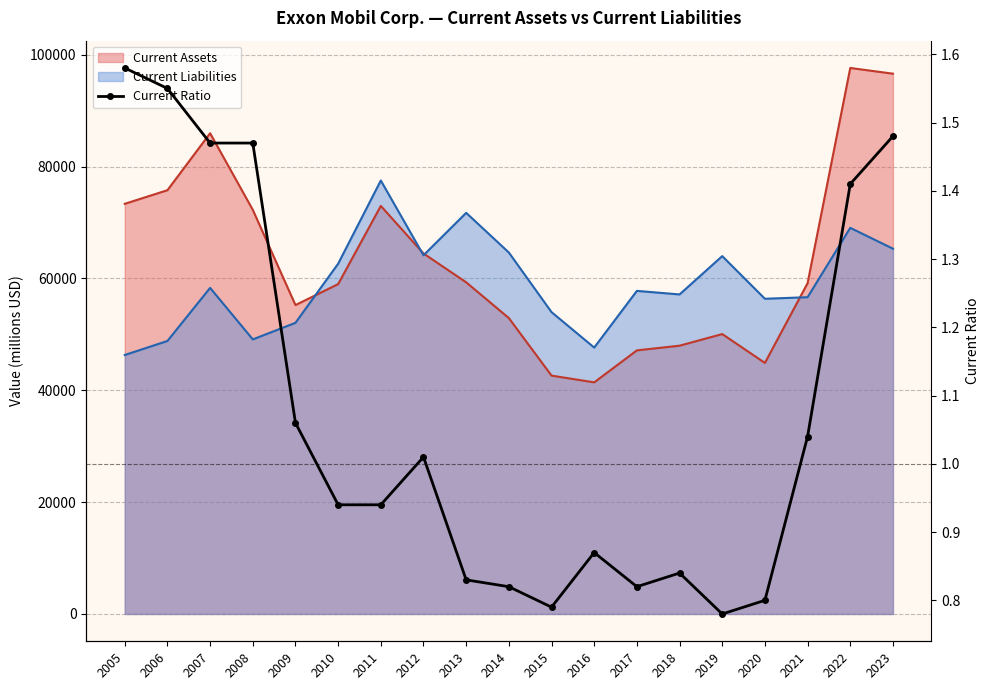

What is the value of the 8th point from the left?

1.0